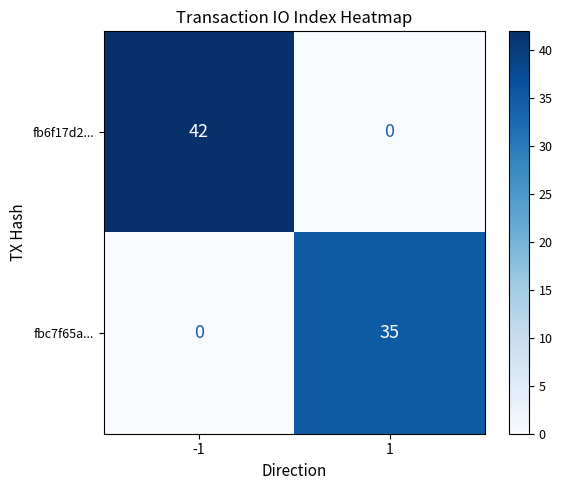

Is it true that fbc7f65a... equals 0 at -1?

True